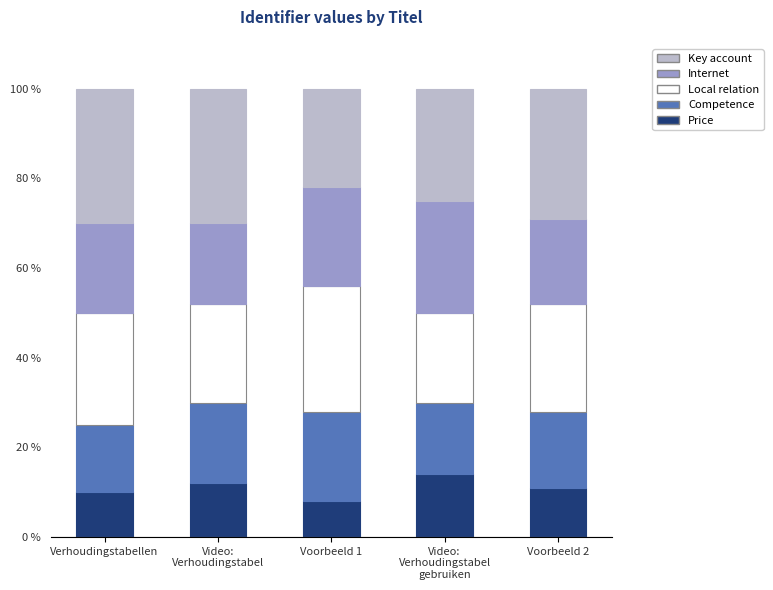

Reading right to left, what are the values for Price?

11	14	8	12	10